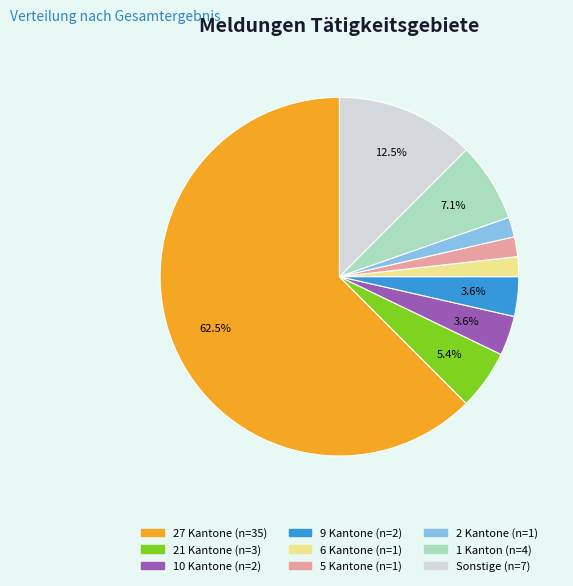

Is there any slice that represents more than half of the pie?

Yes